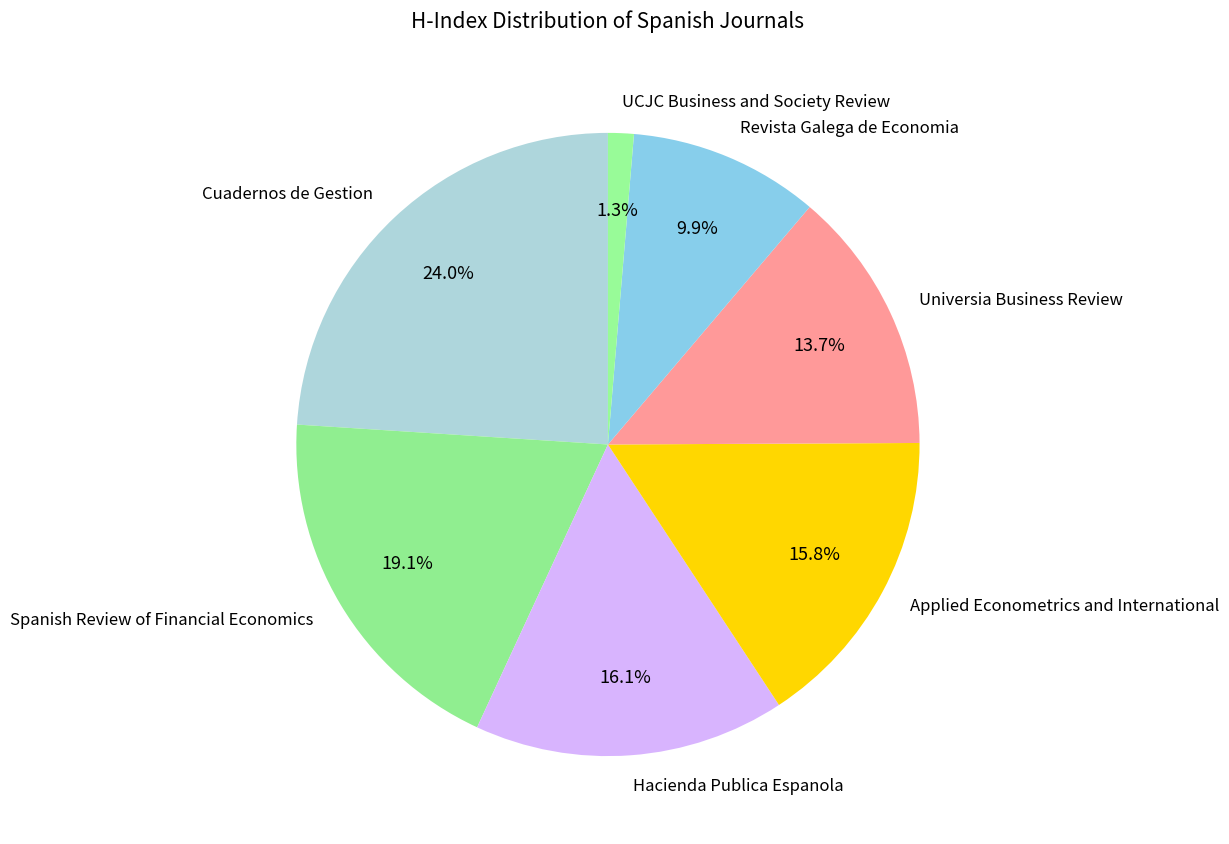

To the nearest percent, what is the combined percentage of Cuadernos de Gestion and Revista Galega de Economia?

34%